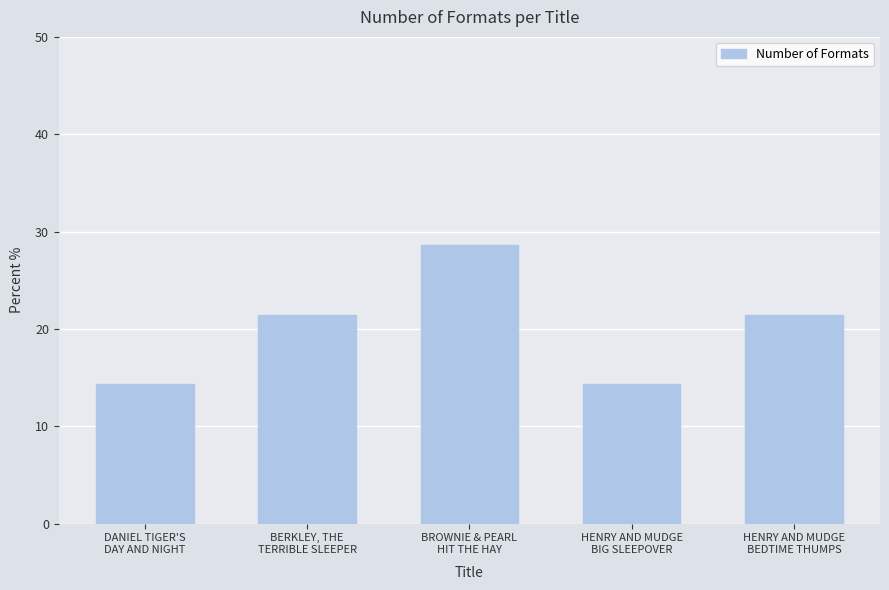

What is the change in value from DANIEL TIGER'S
DAY AND NIGHT to HENRY AND MUDGE
BEDTIME THUMPS?

+7.1